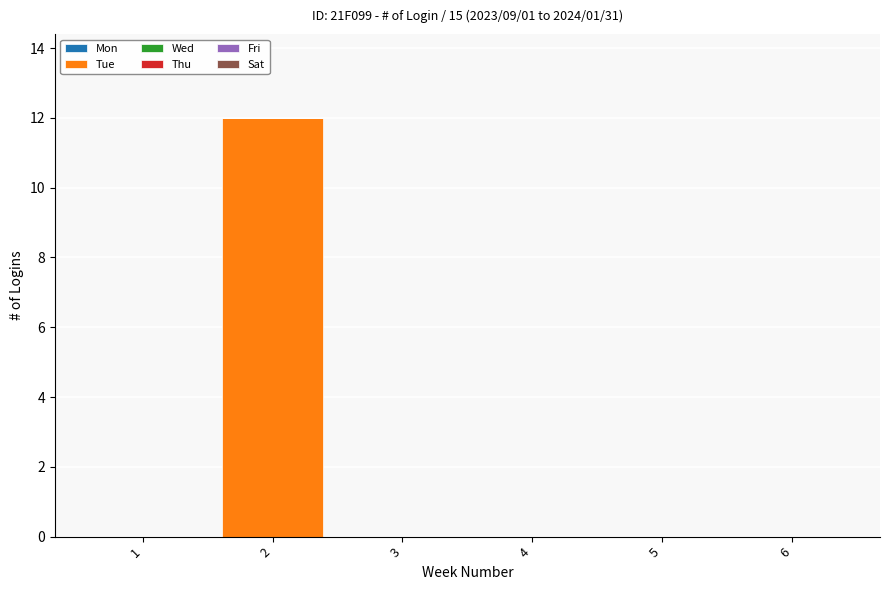

The value at 6 is 0. True or false?

True